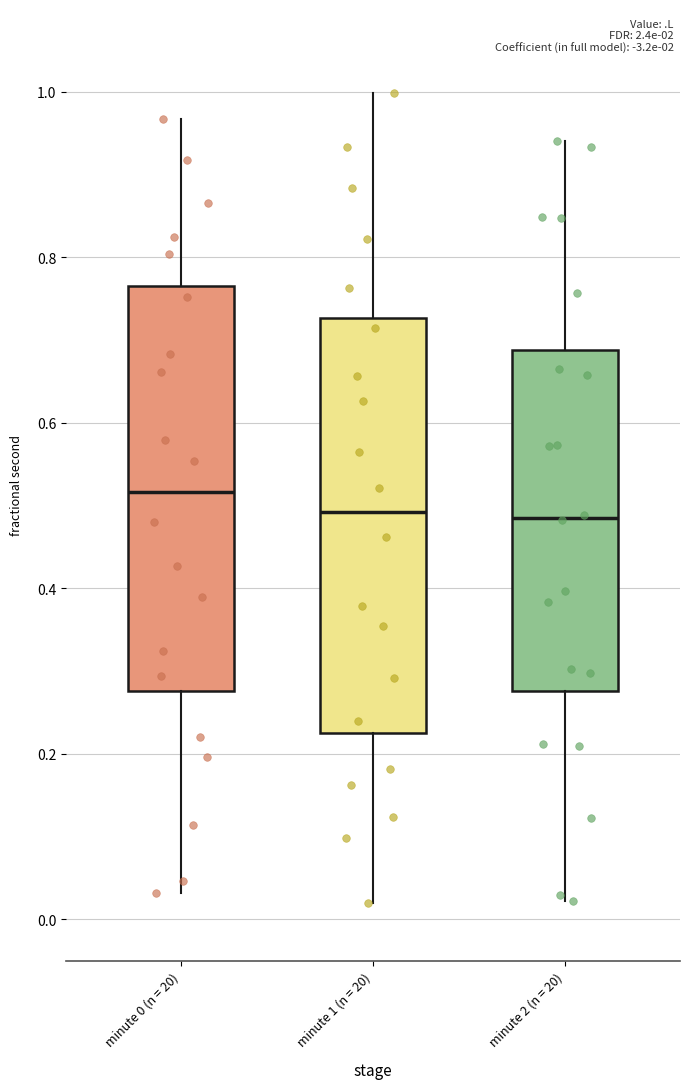

Where does the lower whisker of the box for minute 0 (n = 20) end on the y-axis? The values are not printed on the chart, so give them approximately, as read against the axis.

0.04